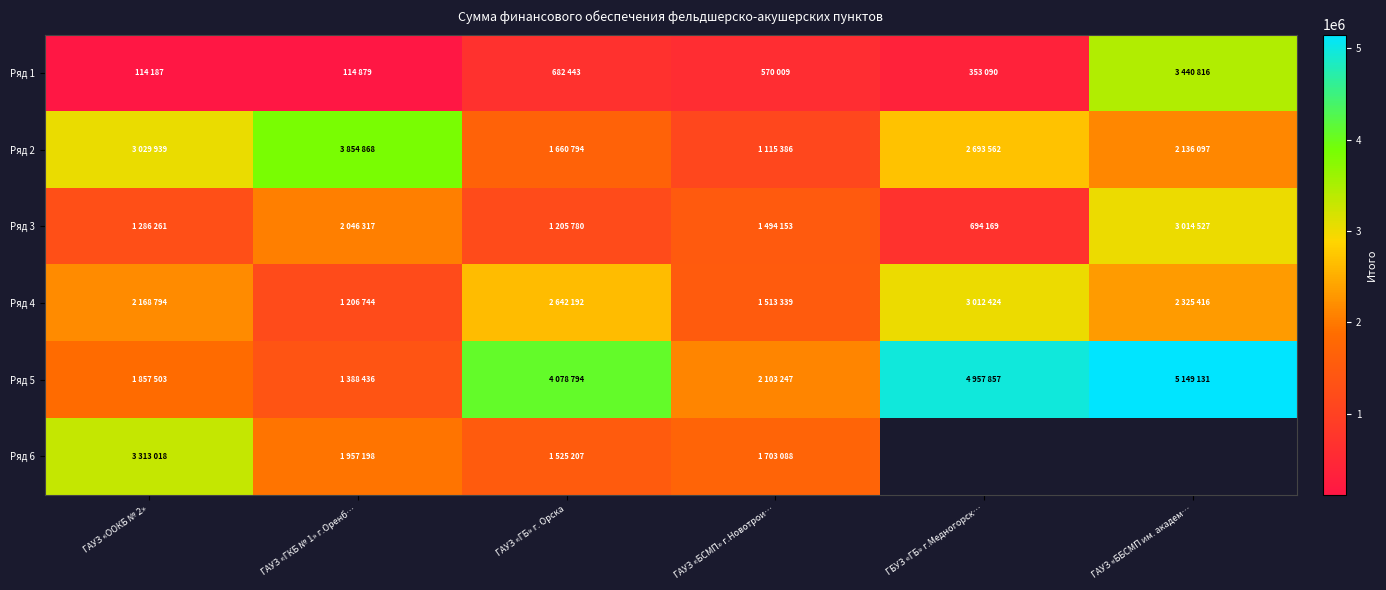

What is the difference between the Ряд 1 values at ГАУЗ «ГБ» г. Орска and ГАУЗ «OOКБ № 2»?

568256.0